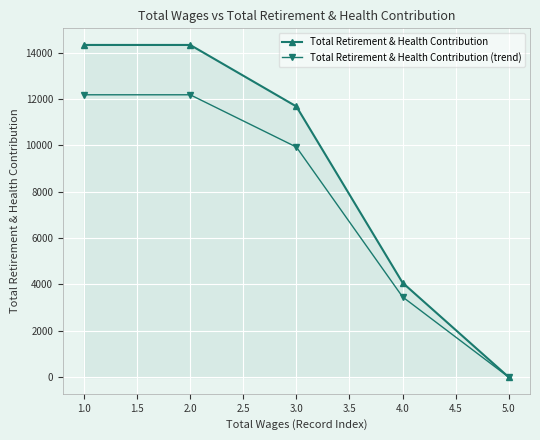

What is the highest value of the Total Retirement & Health Contribution series?

14338.0